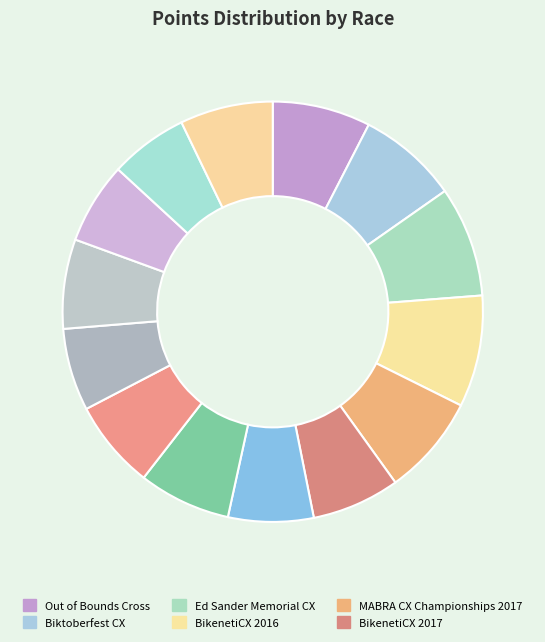

How many segments does this pie chart have?

14